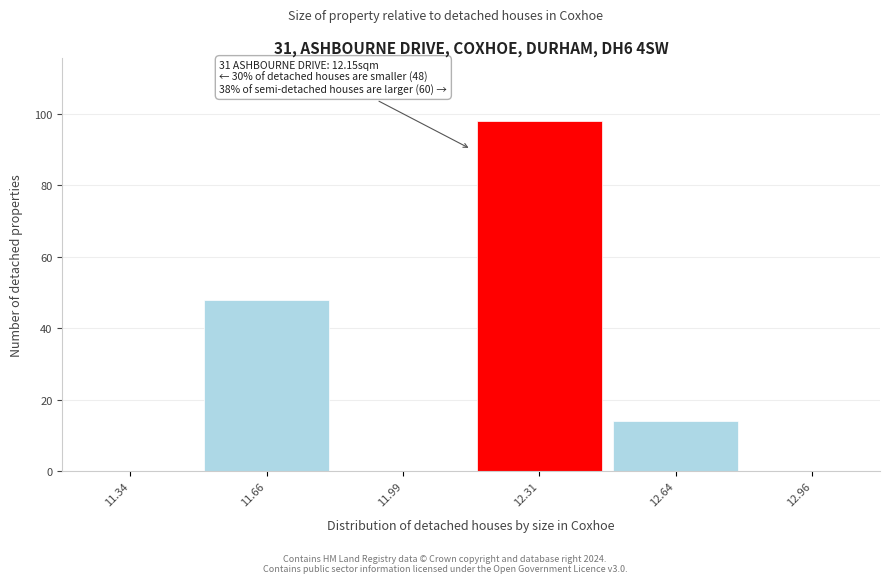

Over which range of the x-axis is the bar tallest?

12.150 to 12.475